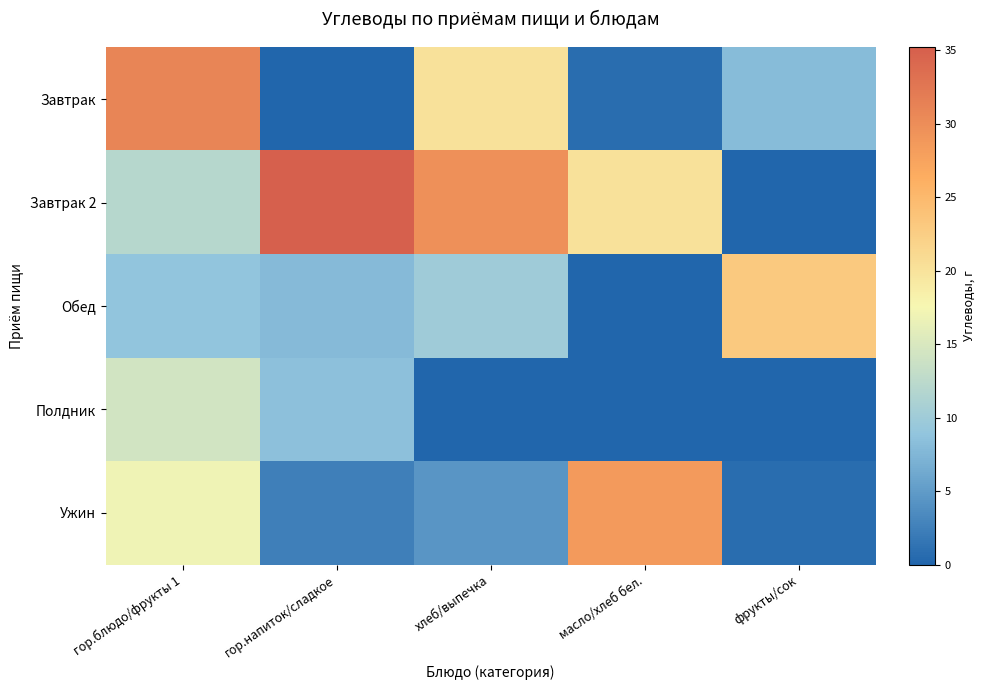

How many distinct data groups are displayed?

5